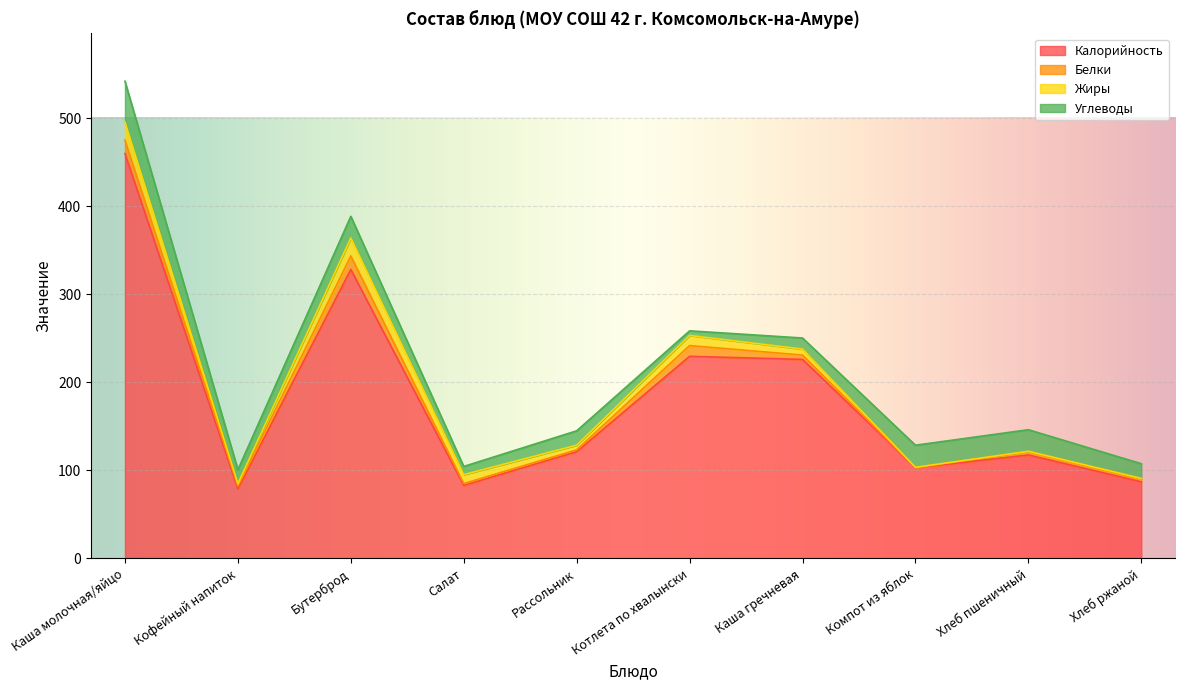

How many series are shown in this chart?

4